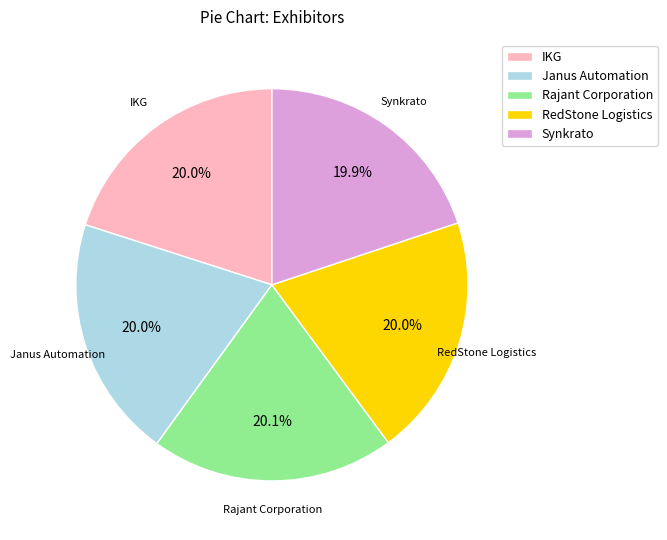

What percentage is NOT represented by IKG?

80.0%